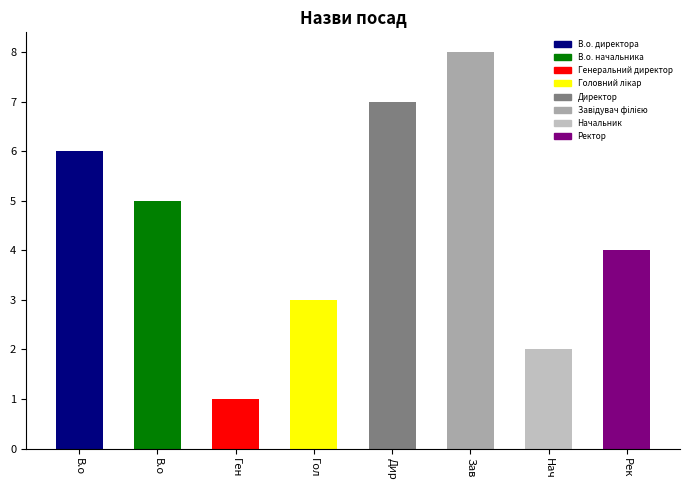

What is the sum of all values?

36